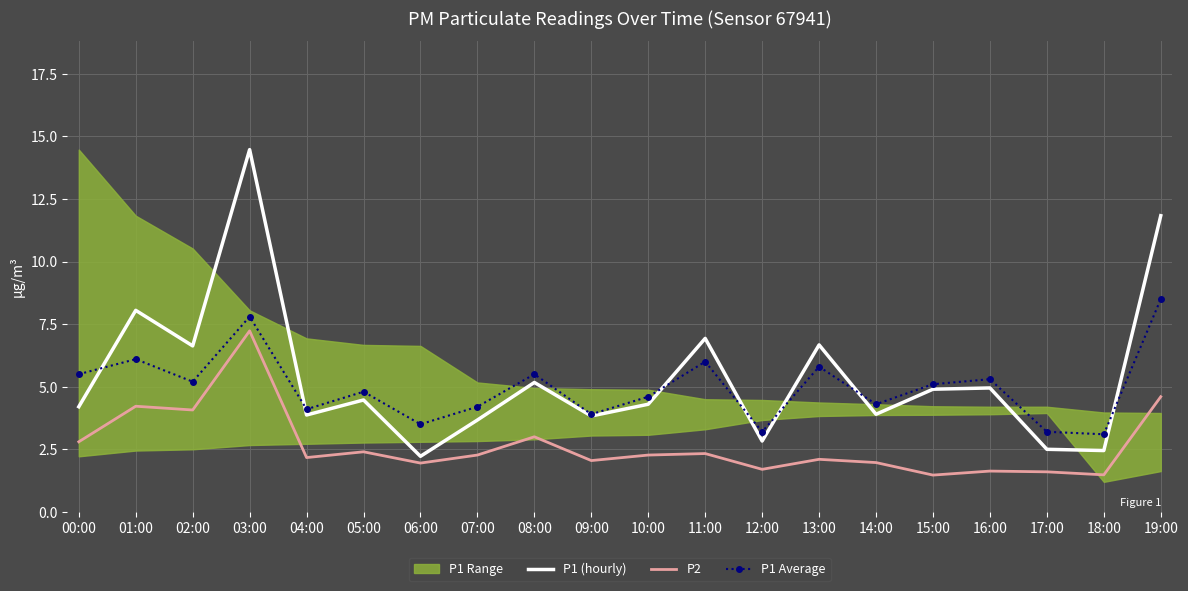

What position from the right is 13:00?

7